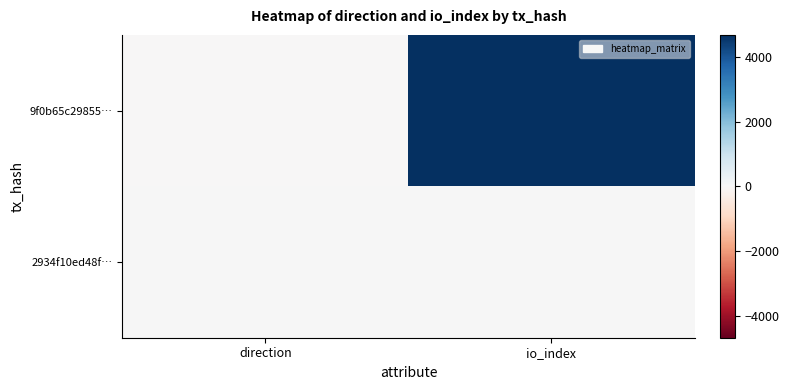

What is the smallest value displayed?

-1